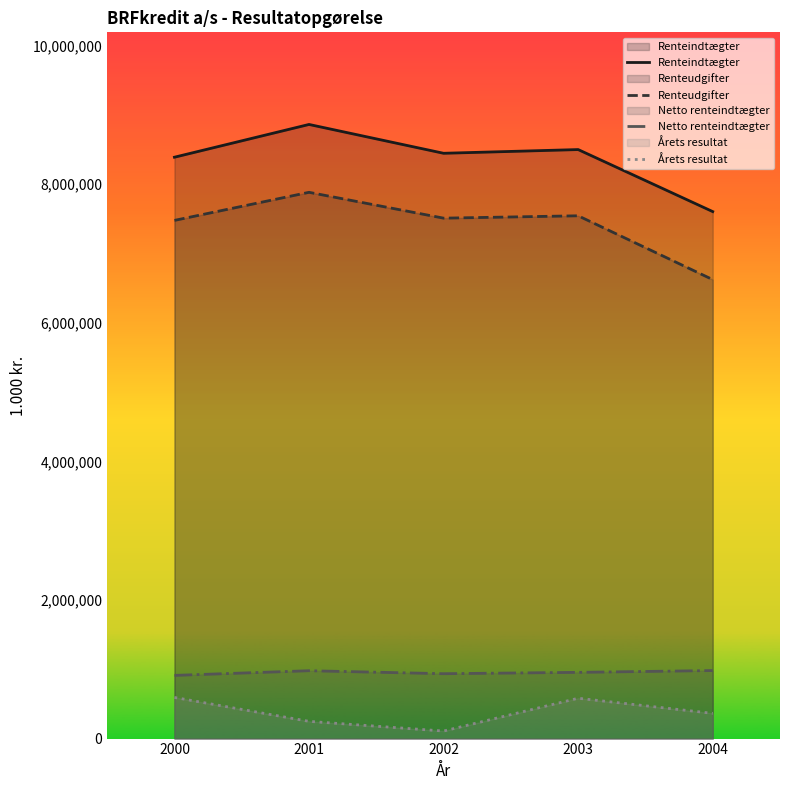

How many data points in Renteudgifter are less than 7508829?

2